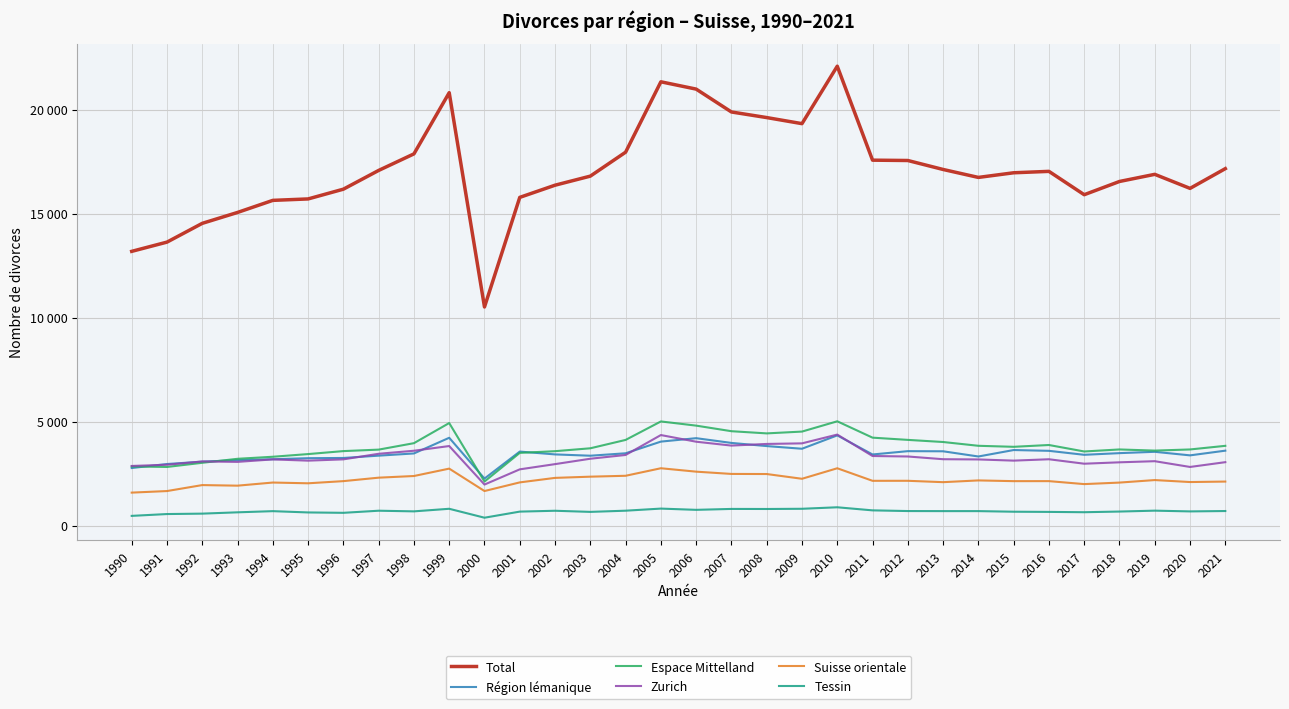

After their last crossing, which series has the higher values: Espace Mittelland or Région lémanique?

Espace Mittelland